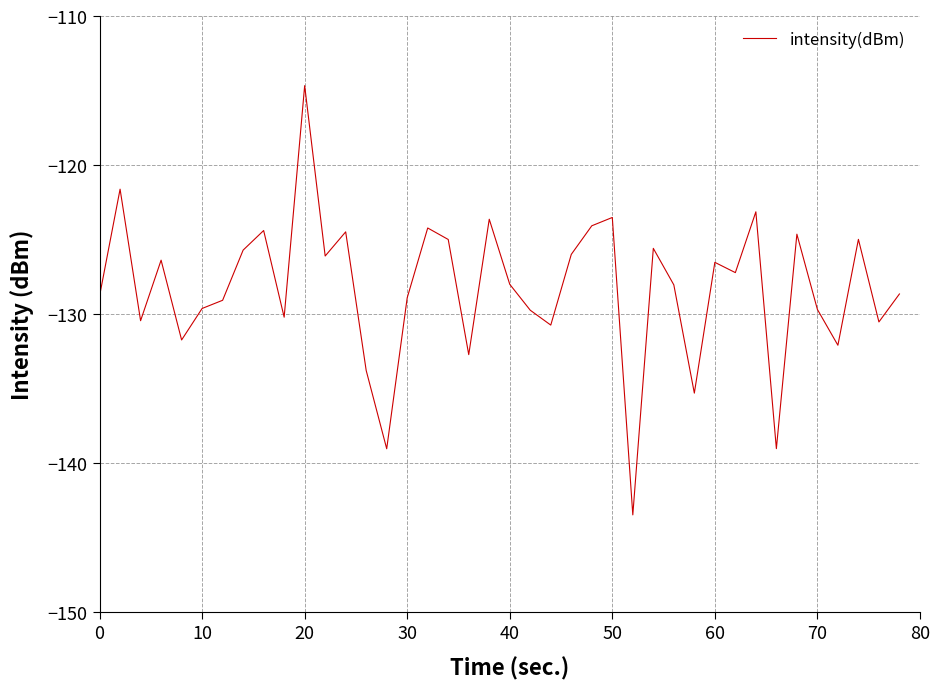

What is the smallest value displayed?

-143.5